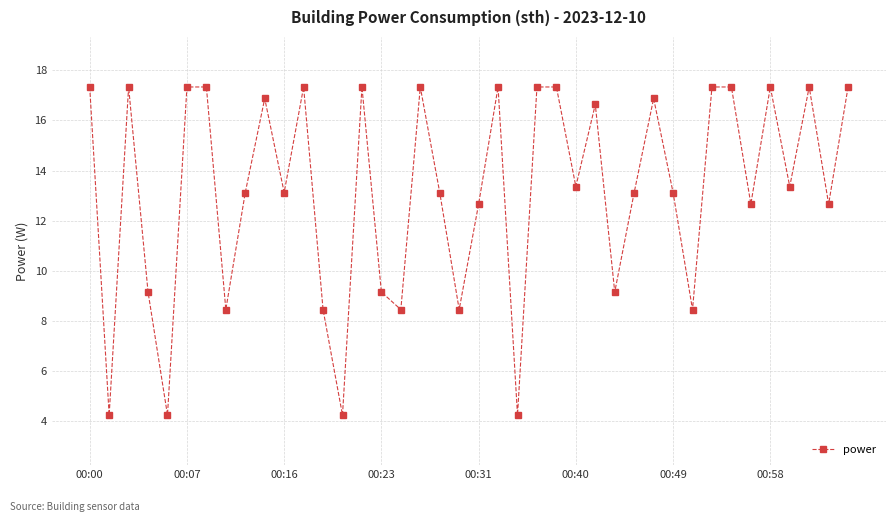

What is the value of the 27th point from the left?

16.6